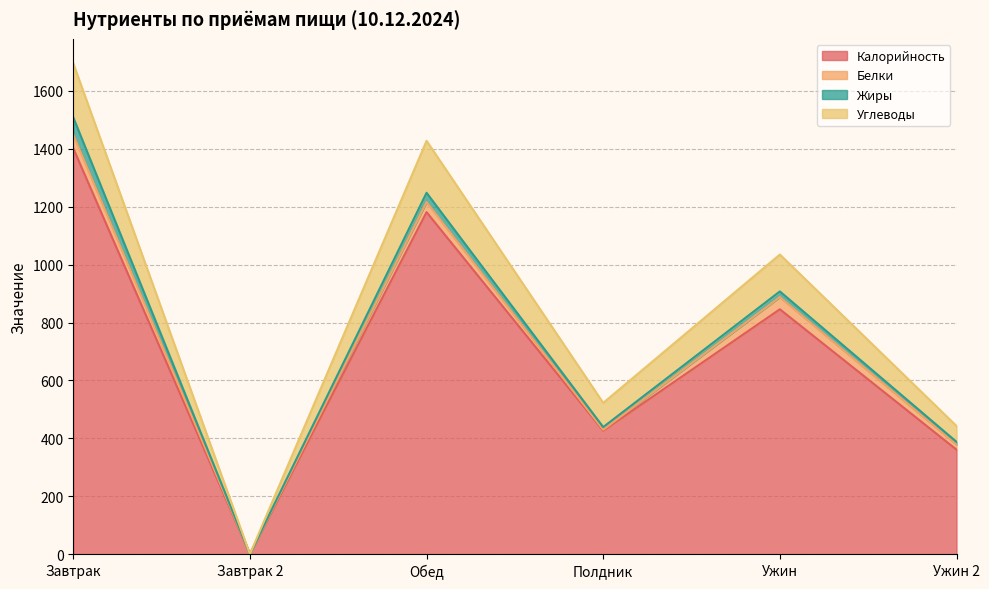

What is the value of the Углеводы point at the 4th from the left?

522.6